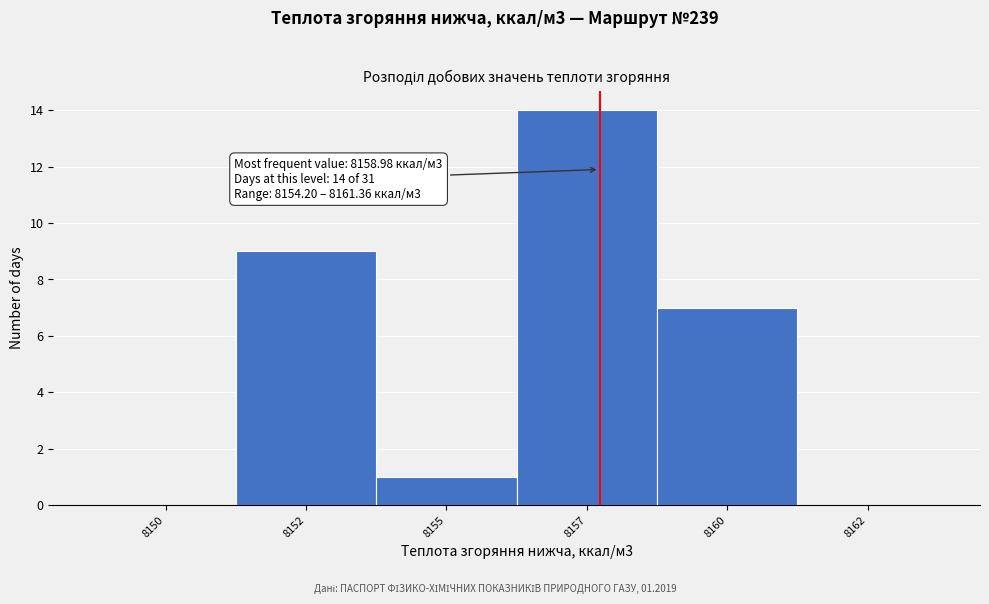

Reading left to right, extract all data points from this chart.

8150=0	8152=9	8155=1	8157=14	8160=7	8162=0